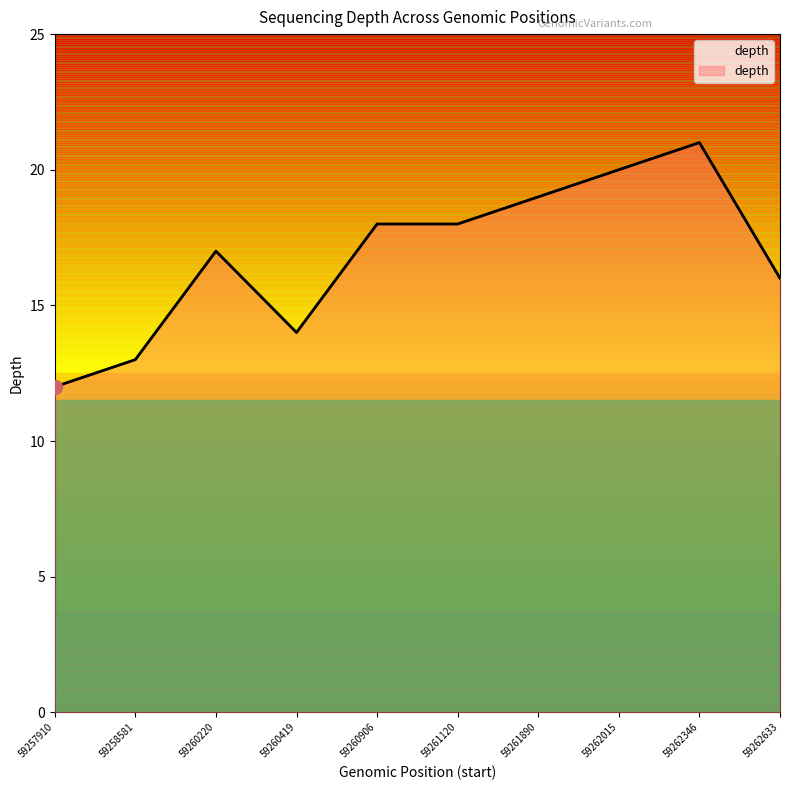

List the labels in order of value, smallest first.

59257910, 59258581, 59260419, 59262633, 59260220, 59260906, 59261120, 59261890, 59262015, 59262346